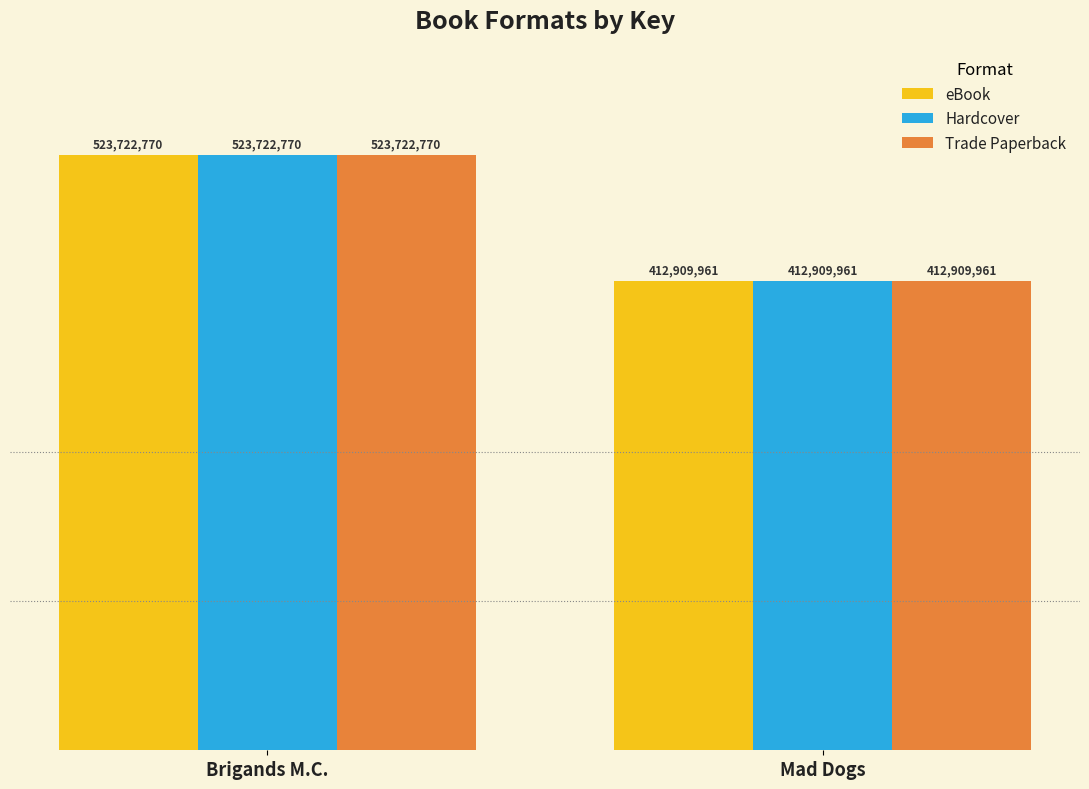

At which label is Hardcover closest to 468316365?

Mad Dogs